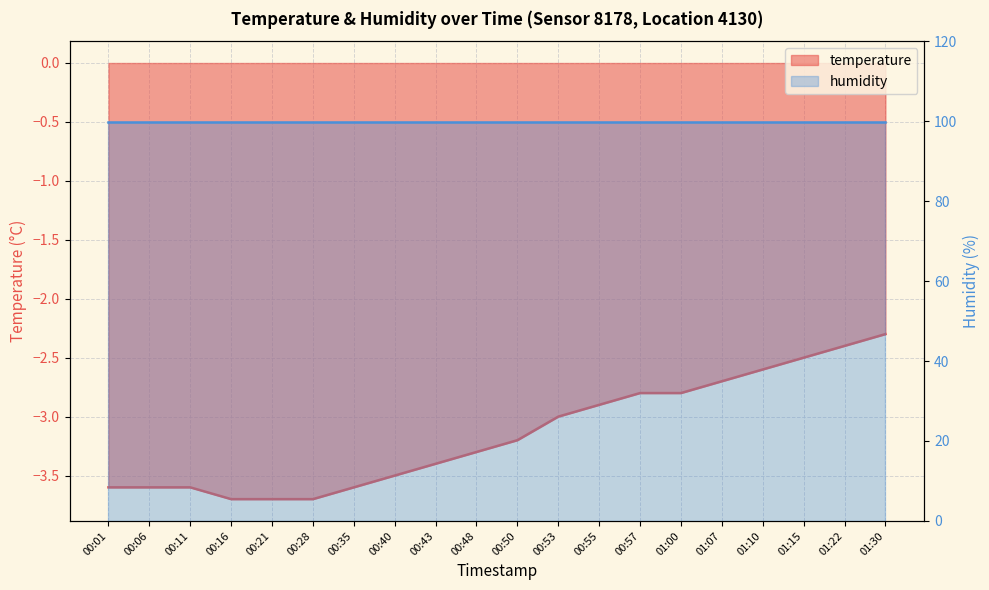

What is the change in value from 00:06 to 00:57?

+0.8